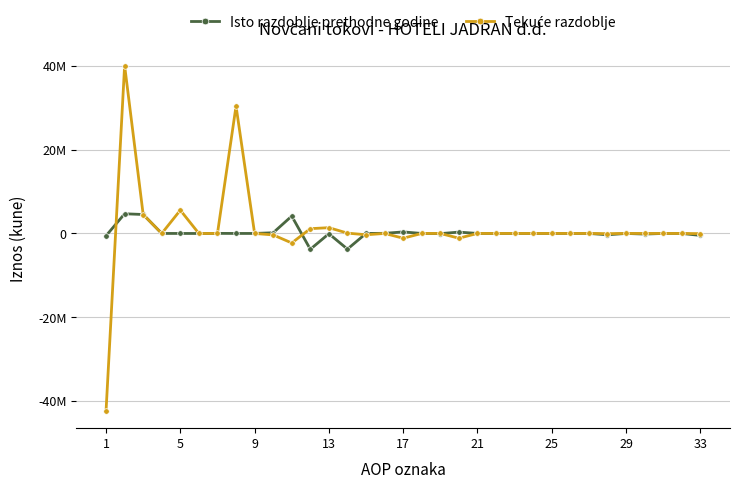

Reading left to right, what are all the values shown in this chart?

Isto razdoblje prethodne godine: -552209	4695387	4523066	0	0	-9420	17060	0	0	164681	4143178	-3776513	-64152	-3739028	0	26667	366665	0	-42987	323678	0	0	298	0	2977	0	3275	-318635	0	-149950	0	0	-468585
Tekuće razdoblje: -42352859	40078528	4494510	0	5554300	-11274	2419	30390582	0	-352009	-2274331	1138773	1378262	78946	-318435	0	-1135558	0	0	-1135558	0	0	117	0	0	0	117	-47000	0	0	0	0	-47000